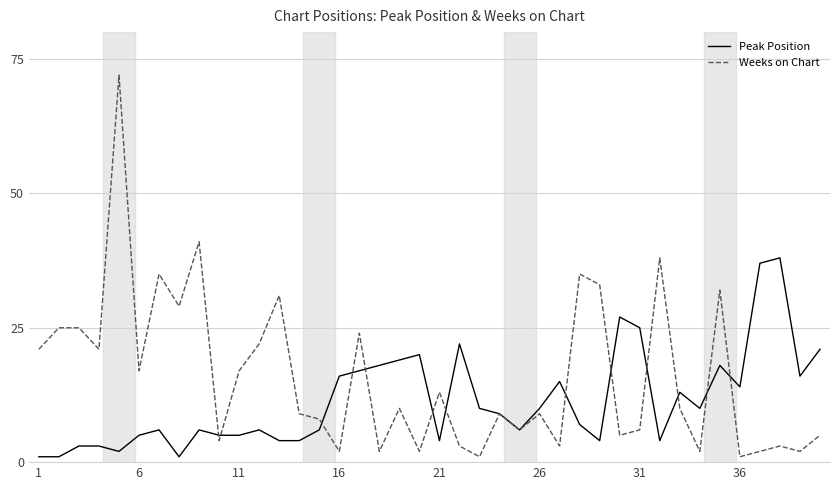

What is the greatest value displayed?

72